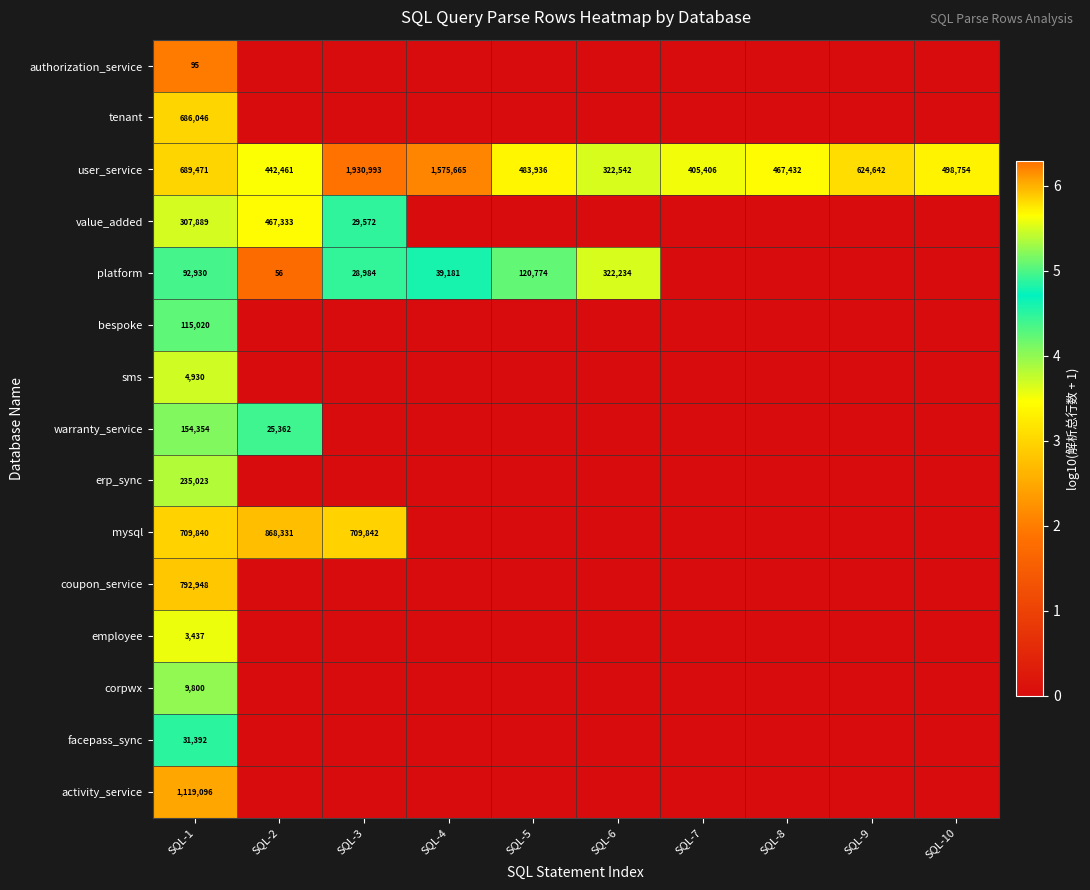

Which label corresponds to the largest value in the chart?

SQL-3